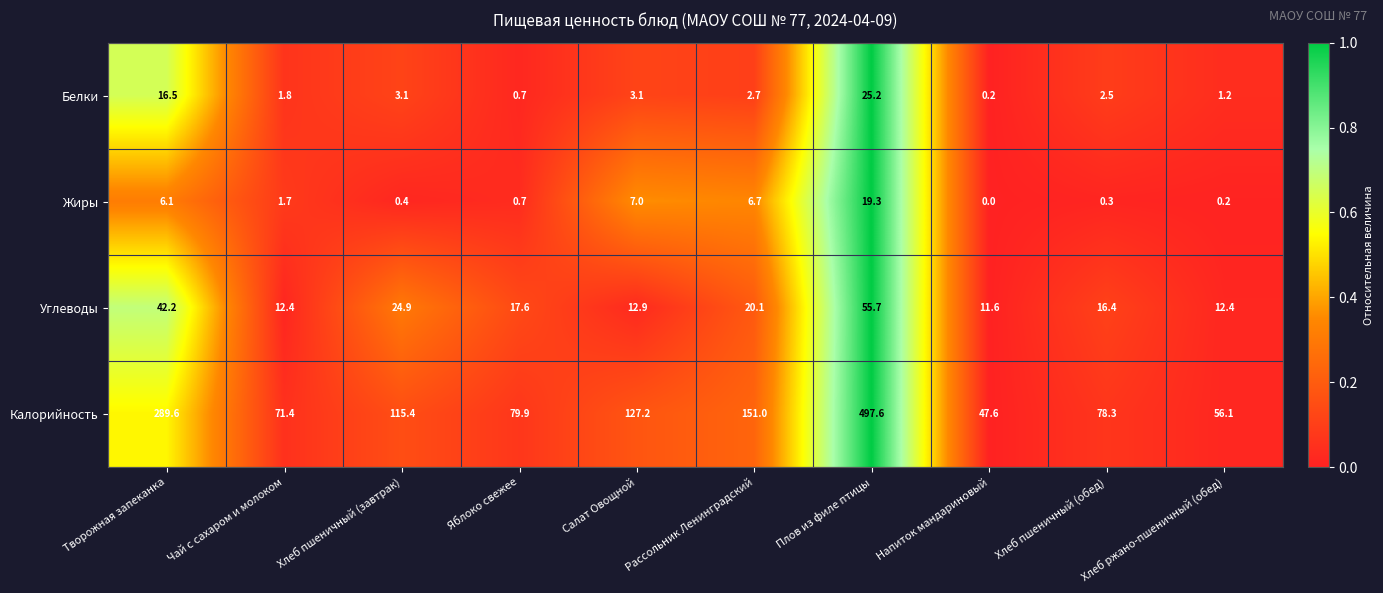

What is the maximum value for Жиры?

19.3